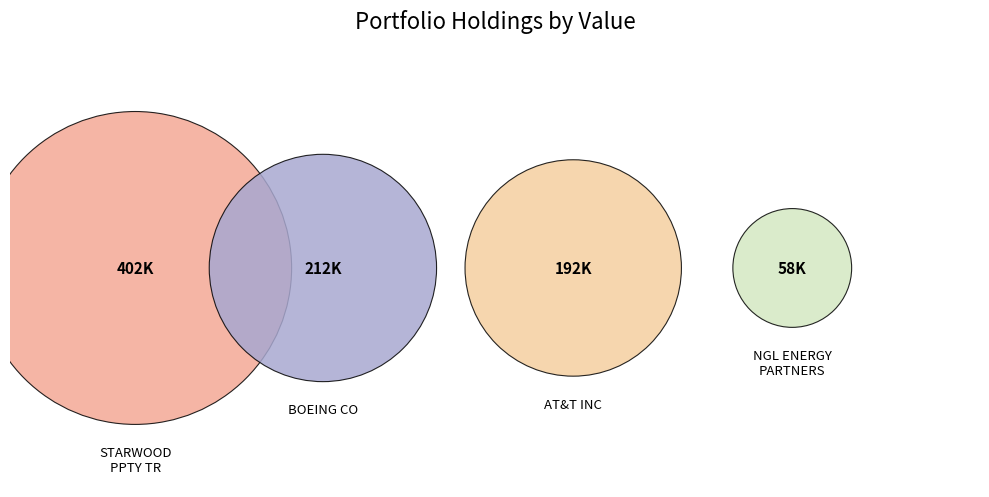

Do AT&T INC and BOEING CO together represent more than half of the pie?

No